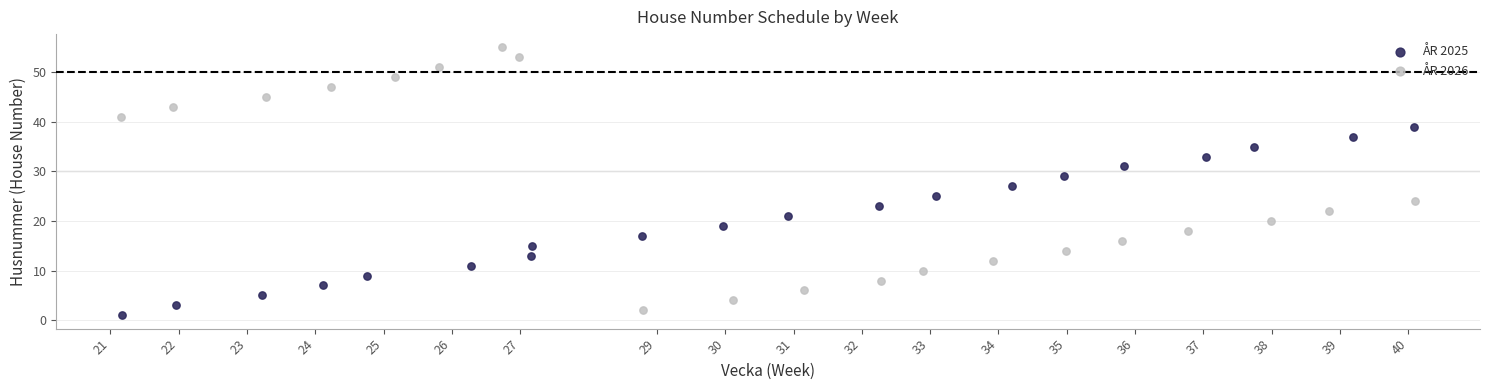

Which series has the widest spread of Y values?

ÅR 2026